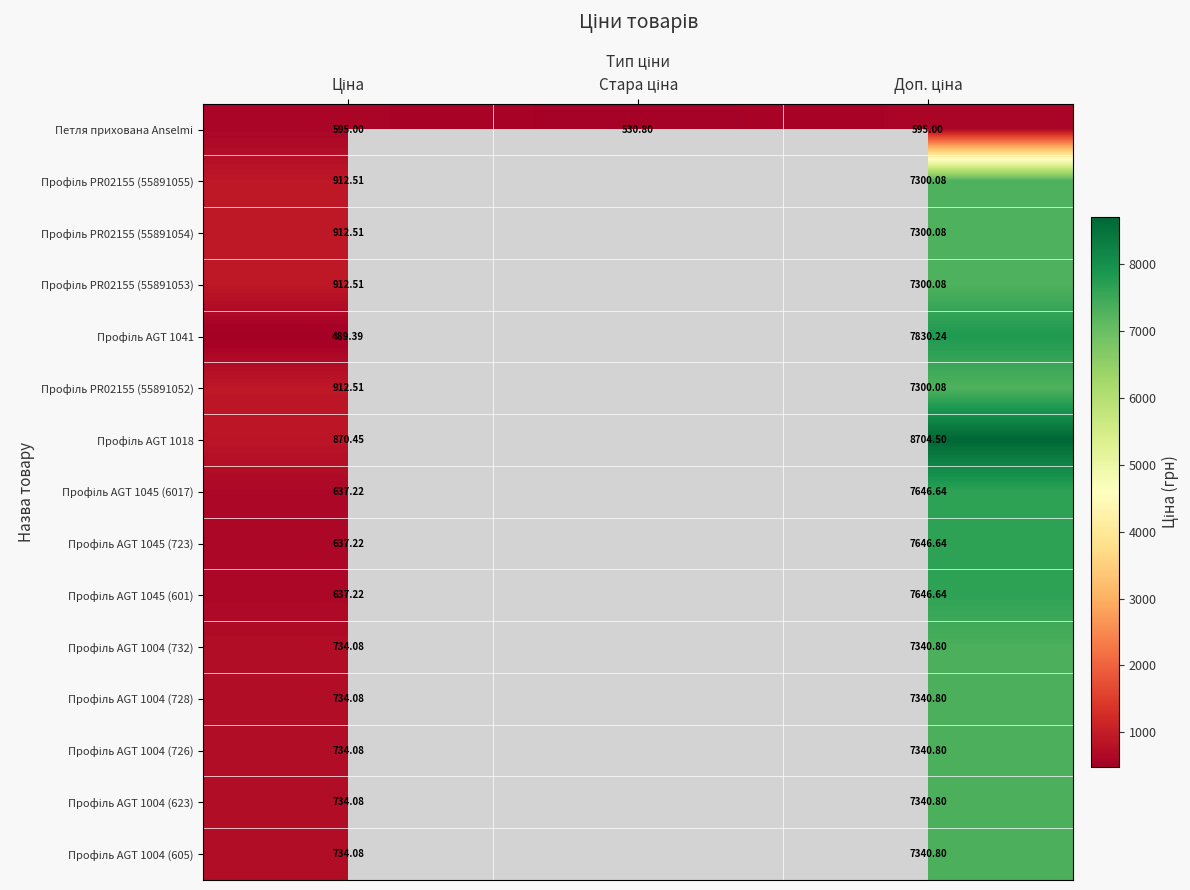

At which label is Профіль AGT 1045 (6017) closest to 3823?

Ціна